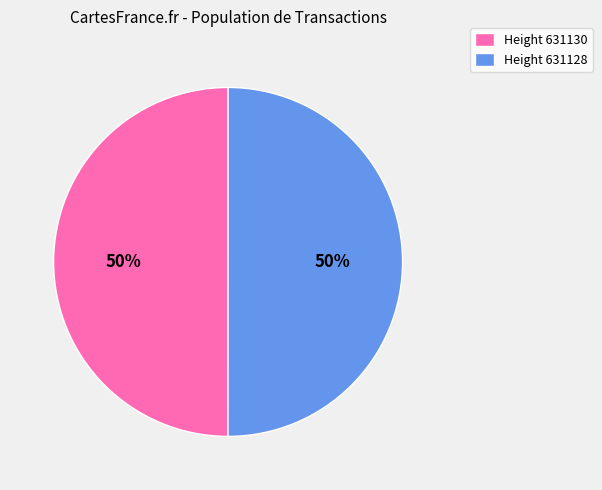

To the nearest percent, what percentage of the pie is Height 631130?

50%